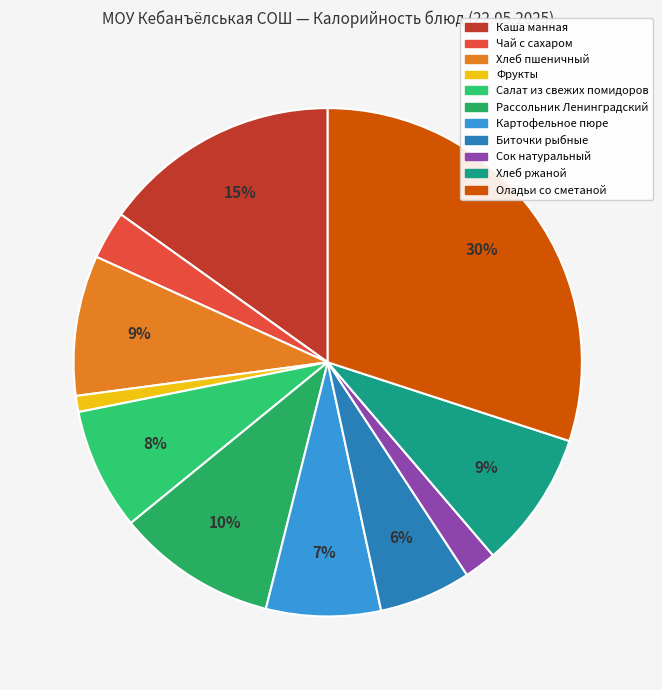

Count the number of slices in the pie.

11